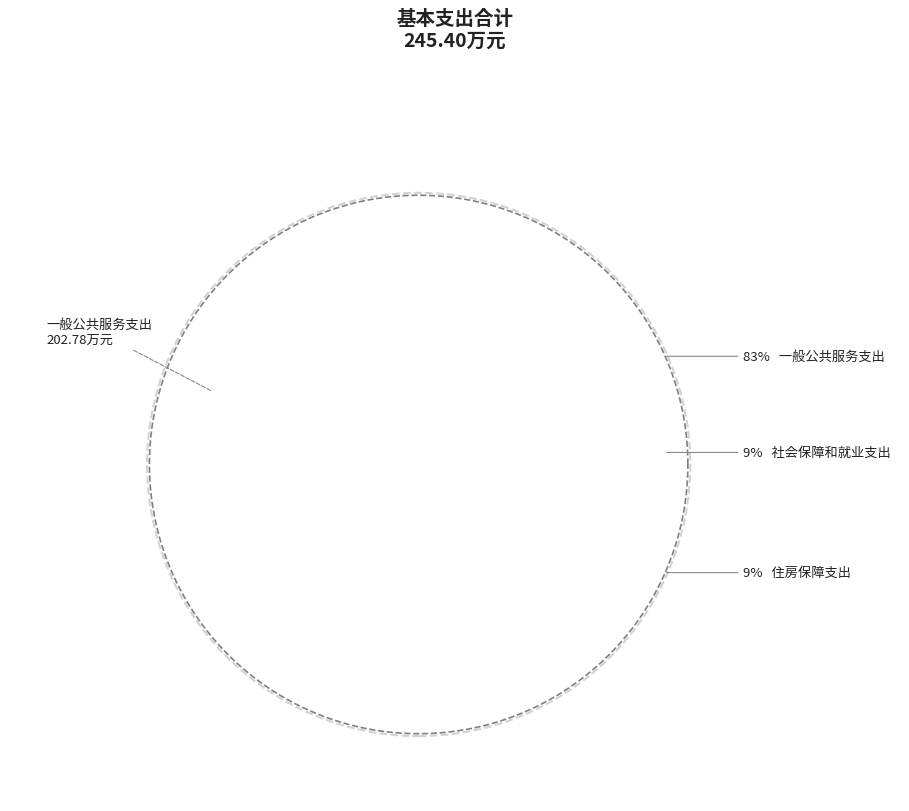

Rank the categories by value from highest to lowest.

一般公共服务支出, 社会保障和就业支出, 住房保障支出